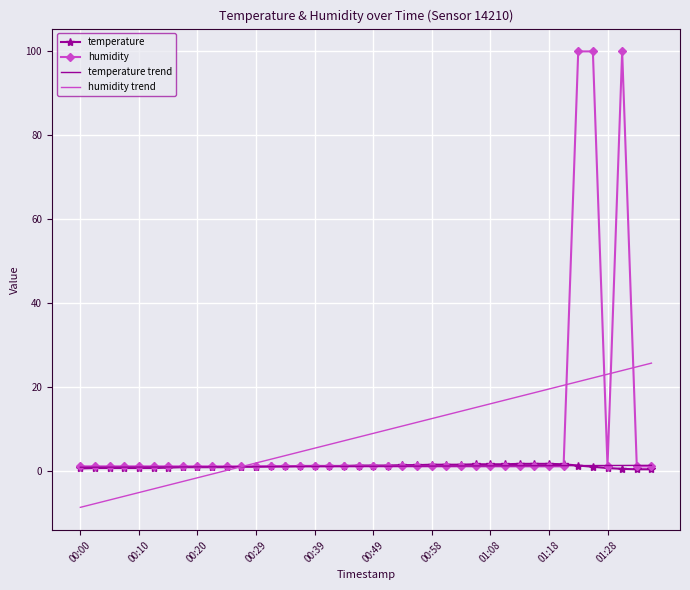

Which series has the largest range (max minus min)?

humidity